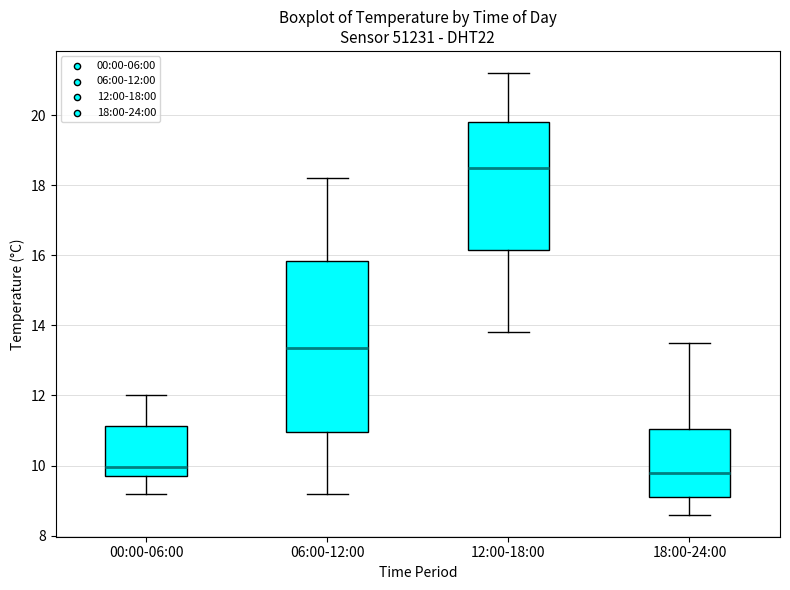

Reading left to right, transcribe this box plot: for each box, give where its median line is, the range the box spans, and where its two whiskers end, as read against the y-axis. The values are not printed on the chart, so give them approximately, as read against the axis.

00:00-06:00: median 10.0, box 9.8 to 11.2, whiskers 9.2 to 12.0
06:00-12:00: median 13.4, box 11.0 to 15.8, whiskers 9.2 to 18.2
12:00-18:00: median 18.6, box 16.2 to 19.8, whiskers 13.8 to 21.2
18:00-24:00: median 9.8, box 9.2 to 11.0, whiskers 8.6 to 13.6